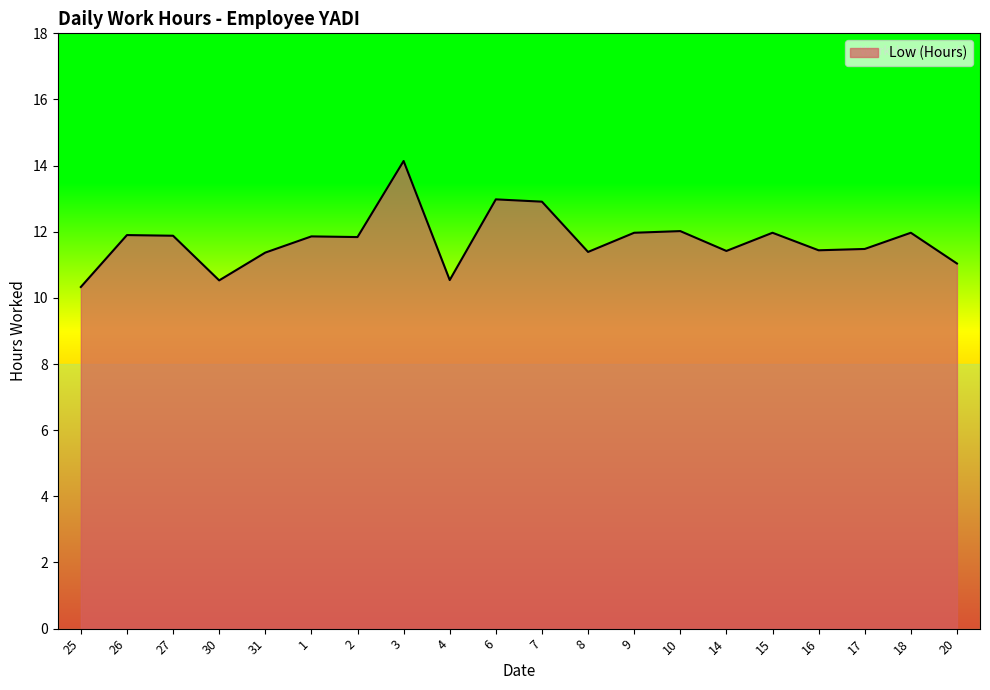

What is the approximate value at 20?

11.0